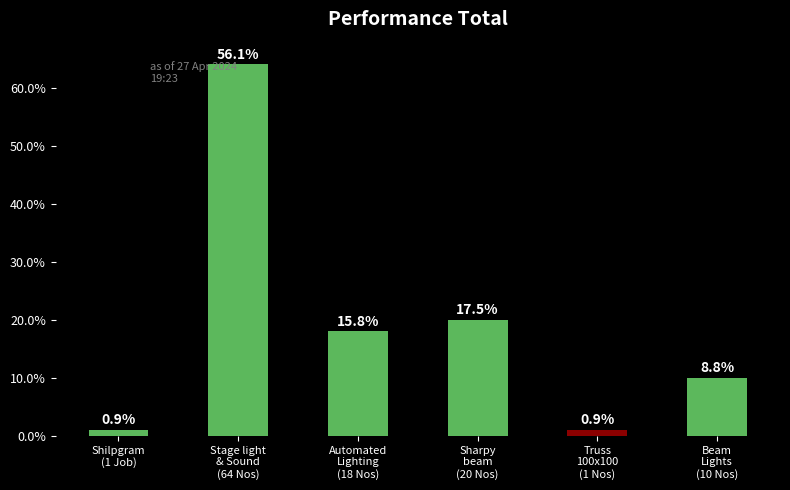

What is the difference between the second highest and minimum values?

19